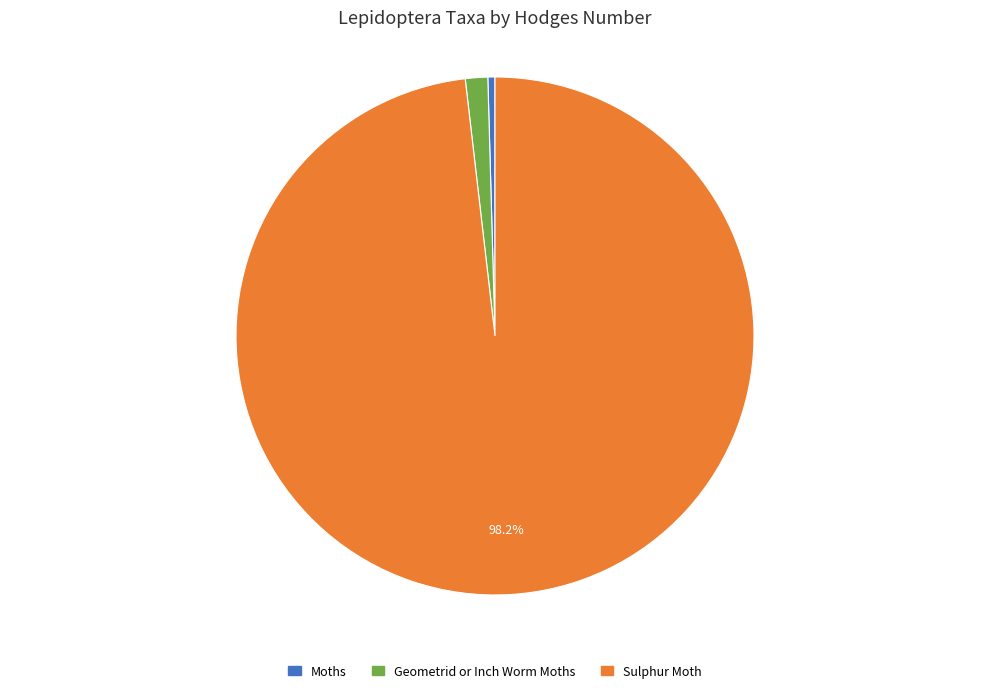

Does Moths represent more than half of the total?

No